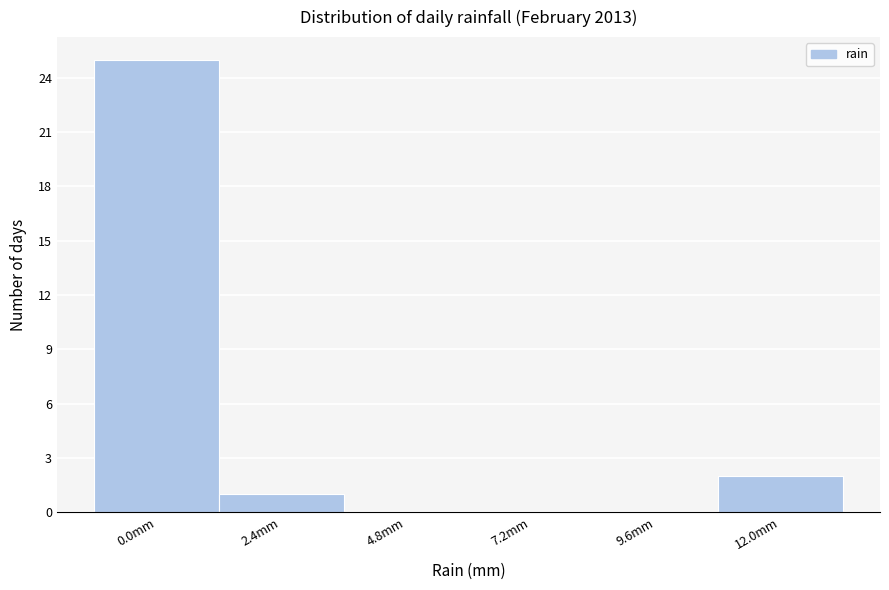

Reading left to right, transcribe all the data shown in this chart.

0.0mm=25	2.4mm=1	4.8mm=0	7.2mm=0	9.6mm=0	12.0mm=2